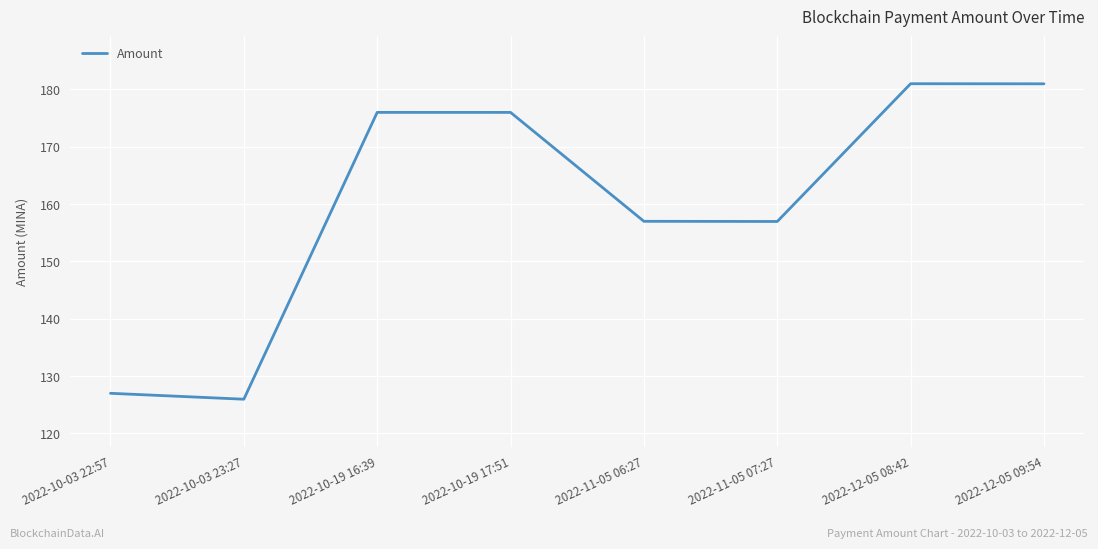

Between 2022-10-03 23:27 and 2022-10-19 16:39, which is larger?

2022-10-19 16:39